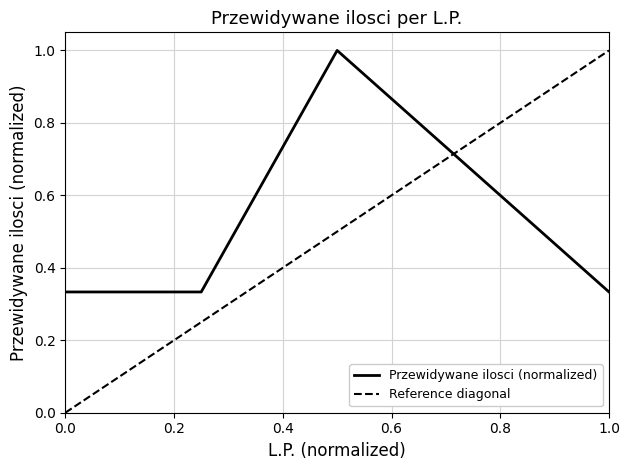

What is the highest value of the Przewidywane ilosci (normalized) series?

1.0